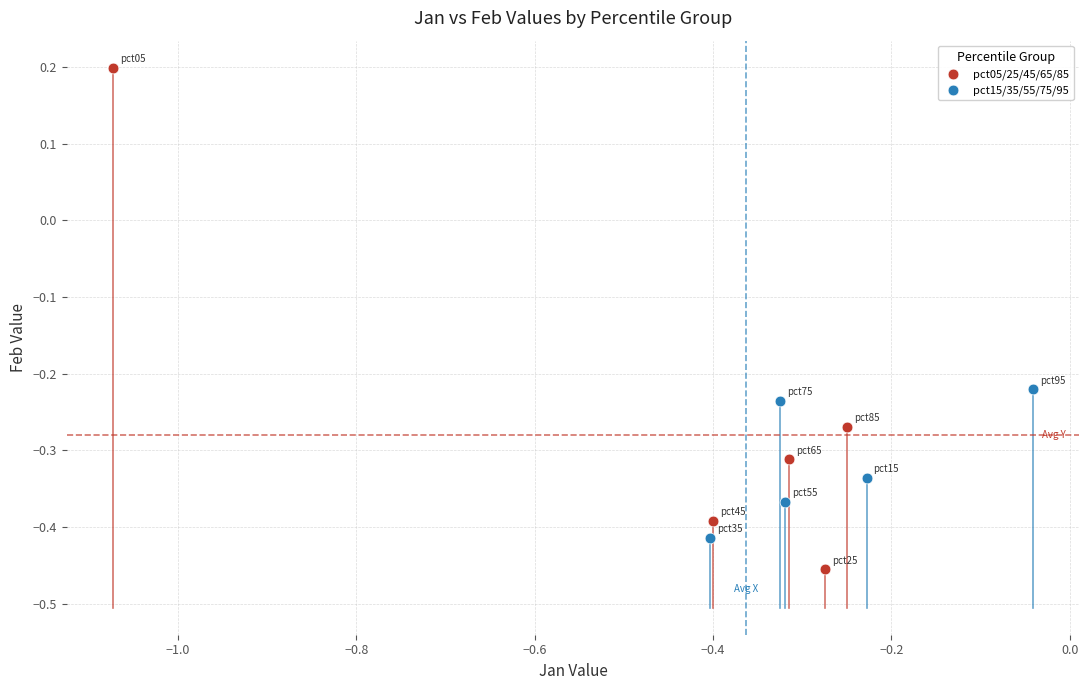

Which series reaches the minimum Y coordinate?

pct05/25/45/65/85